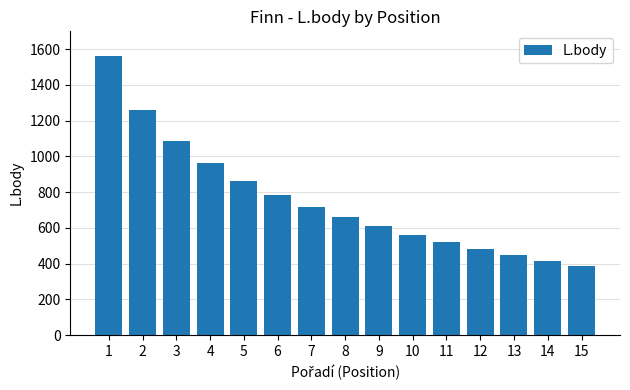

Are the bars horizontal?

No